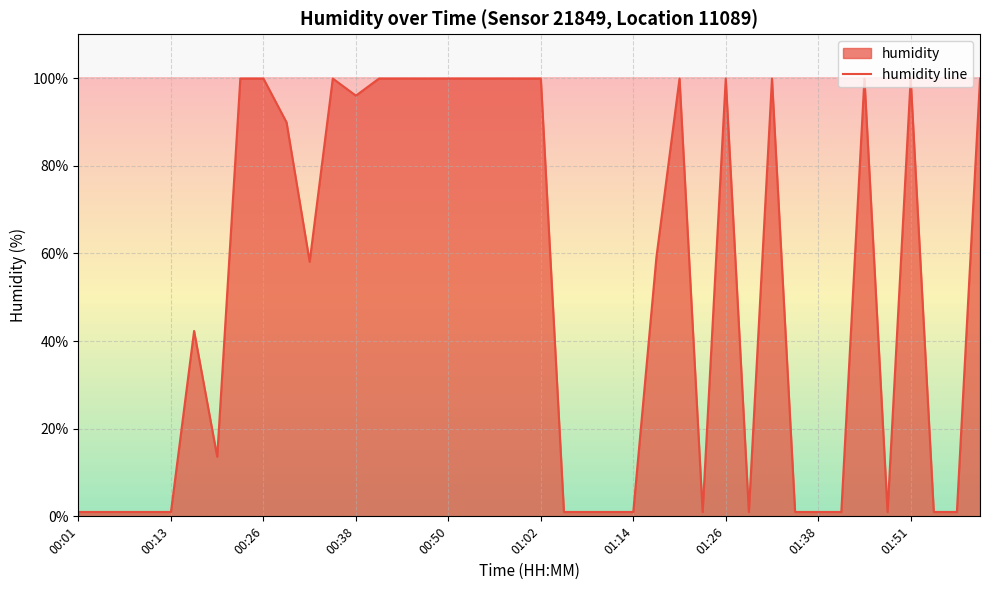

The chart shows a value of 1.0 at 01:38. True or false?

True